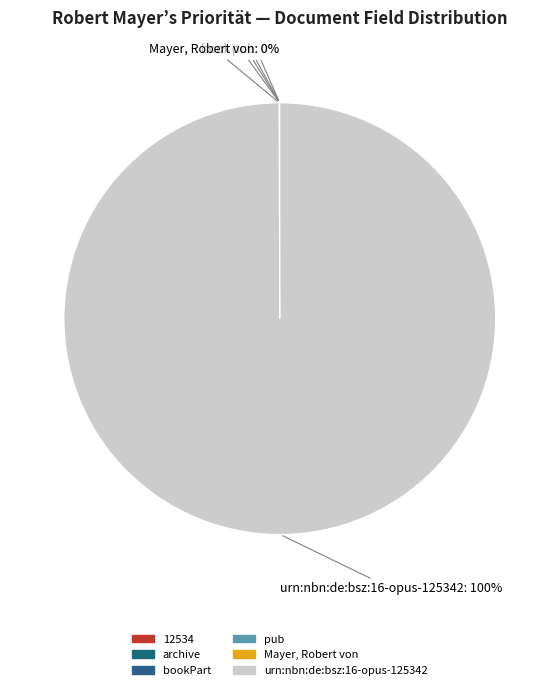

Is there any slice that represents more than half of the pie?

Yes